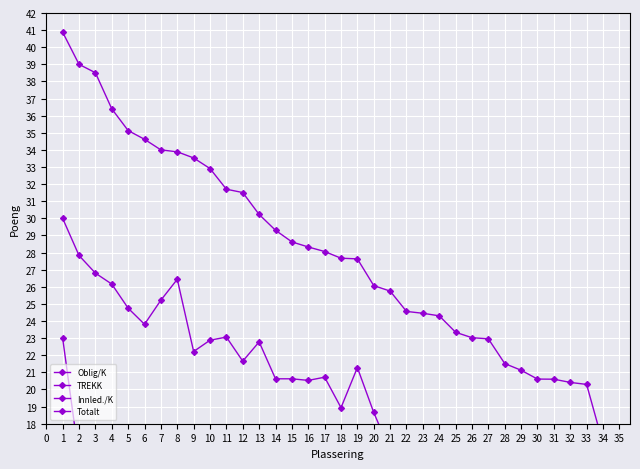

What is the value of the TREKK point at the 30th from the left?

1.5